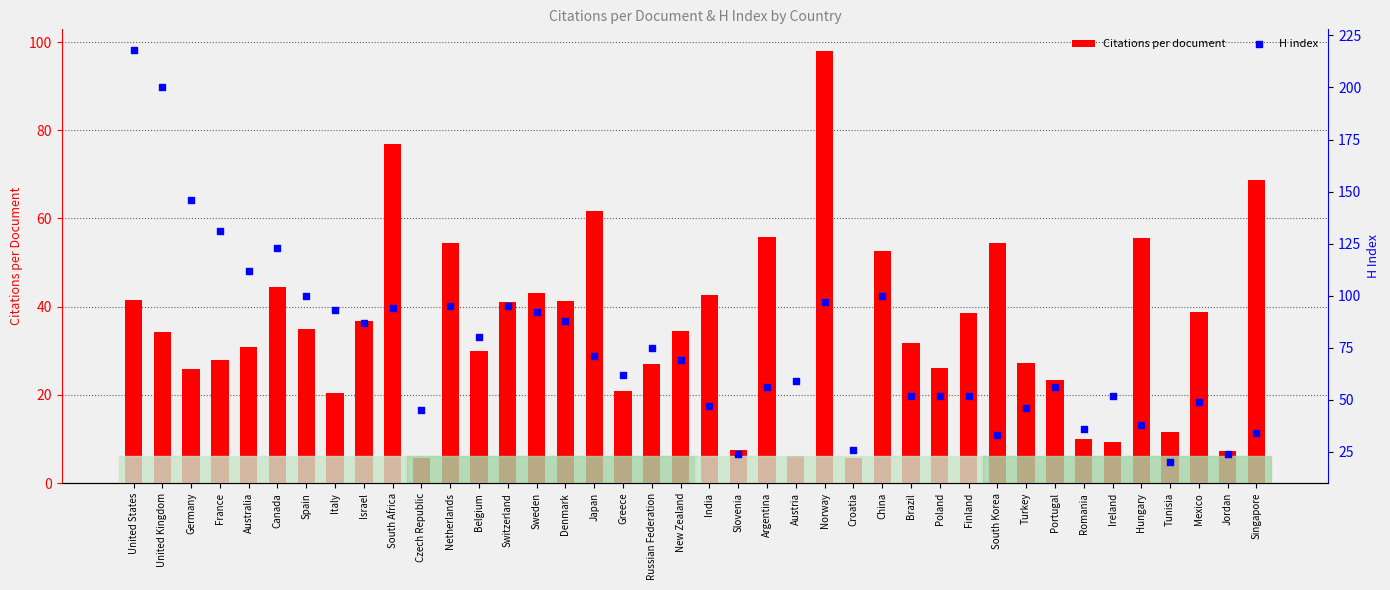

Which series contains the lowest Y value?

Citations per document